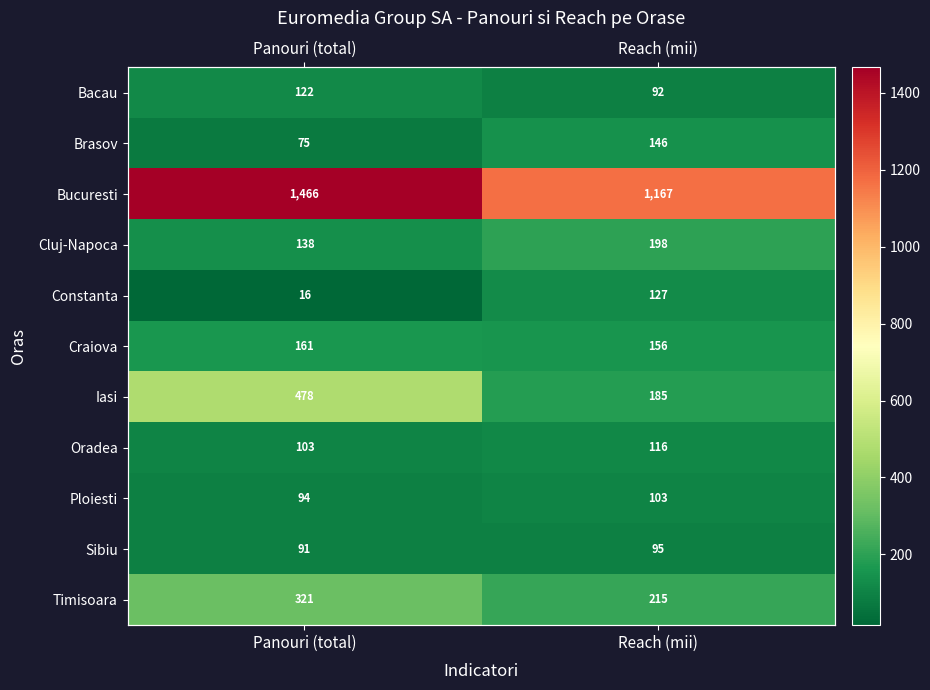

List the labels in order of Craiova value, smallest first.

Reach (mii), Panouri (total)